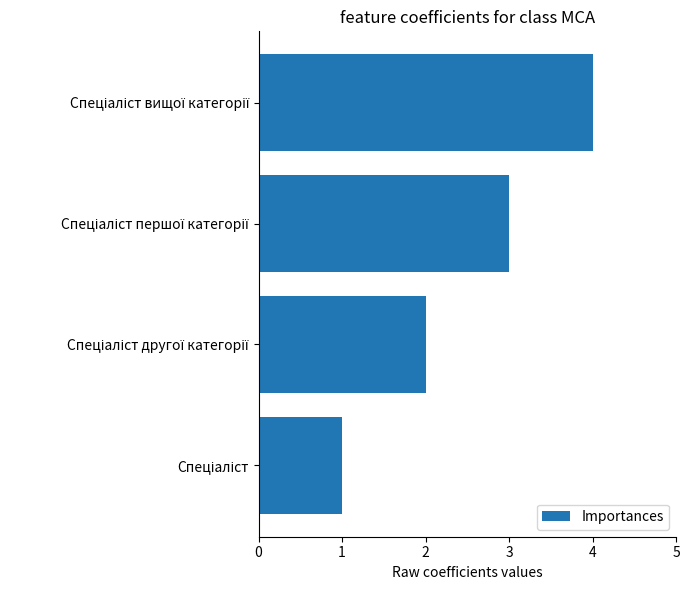

What is the maximum value shown in the chart?

4